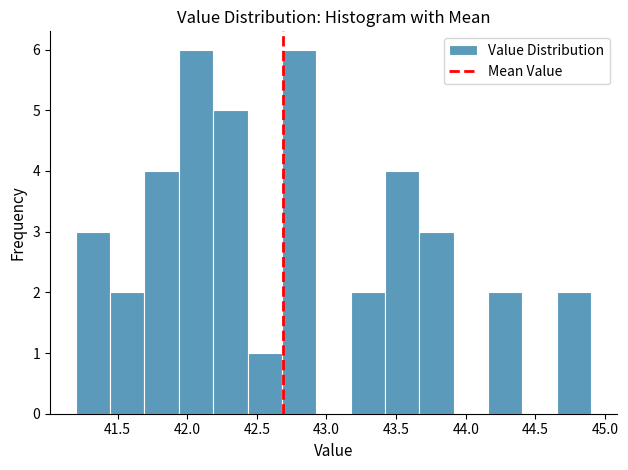

What is the height of the bar covering 43.65 to 43.90 on the x-axis? Neither the bar edges nor the heights are printed on the chart, so give them approximately, as read against the axes.

3